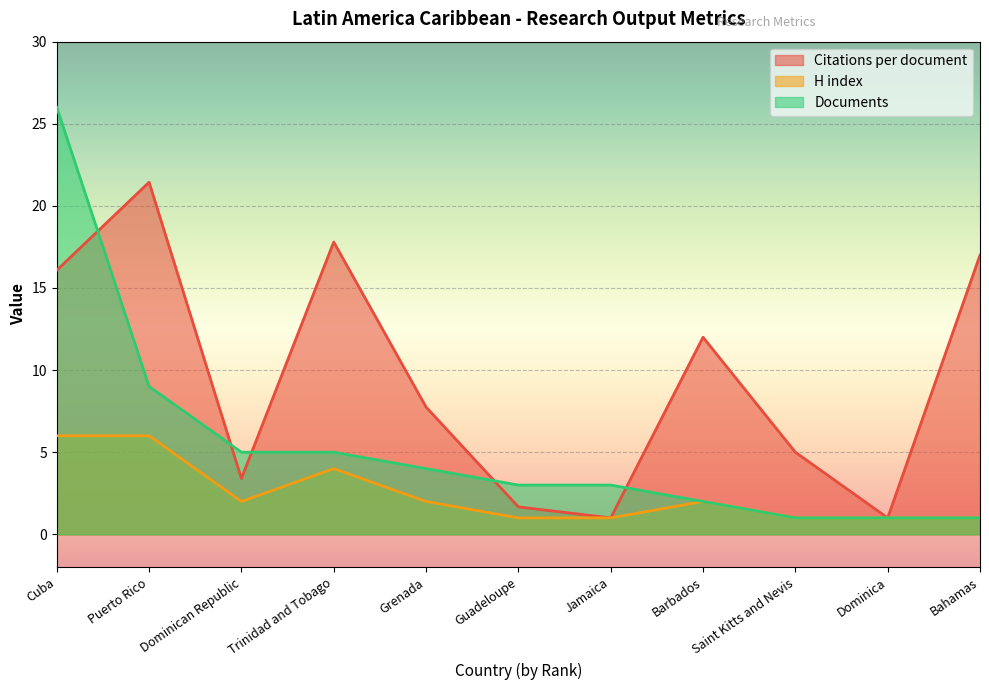

What is the label of the 9th point from the left?

Saint Kitts and Nevis